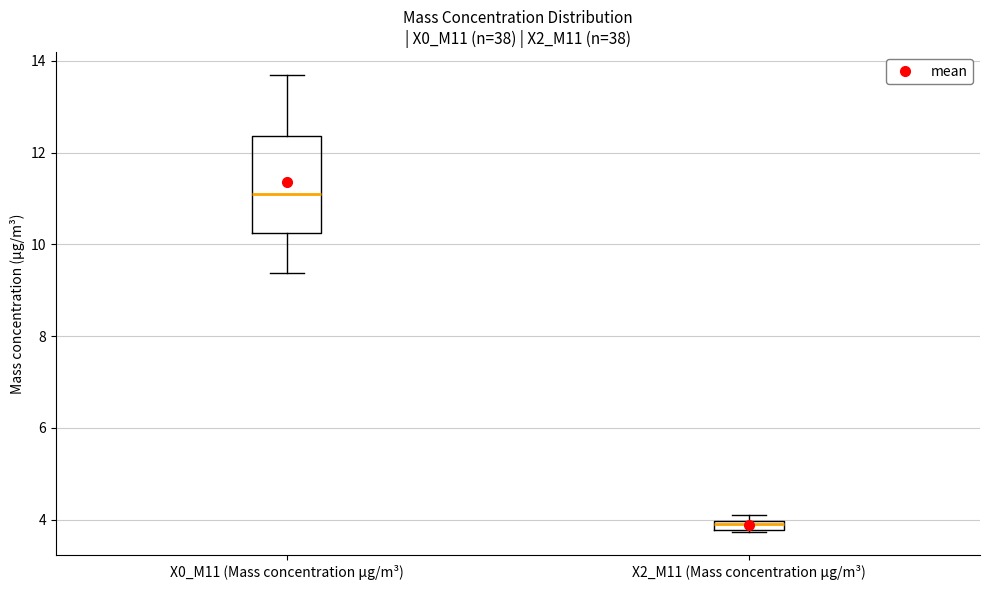

Which box's median line is the highest?

X0_M11 (Mass concentration μg/m³)